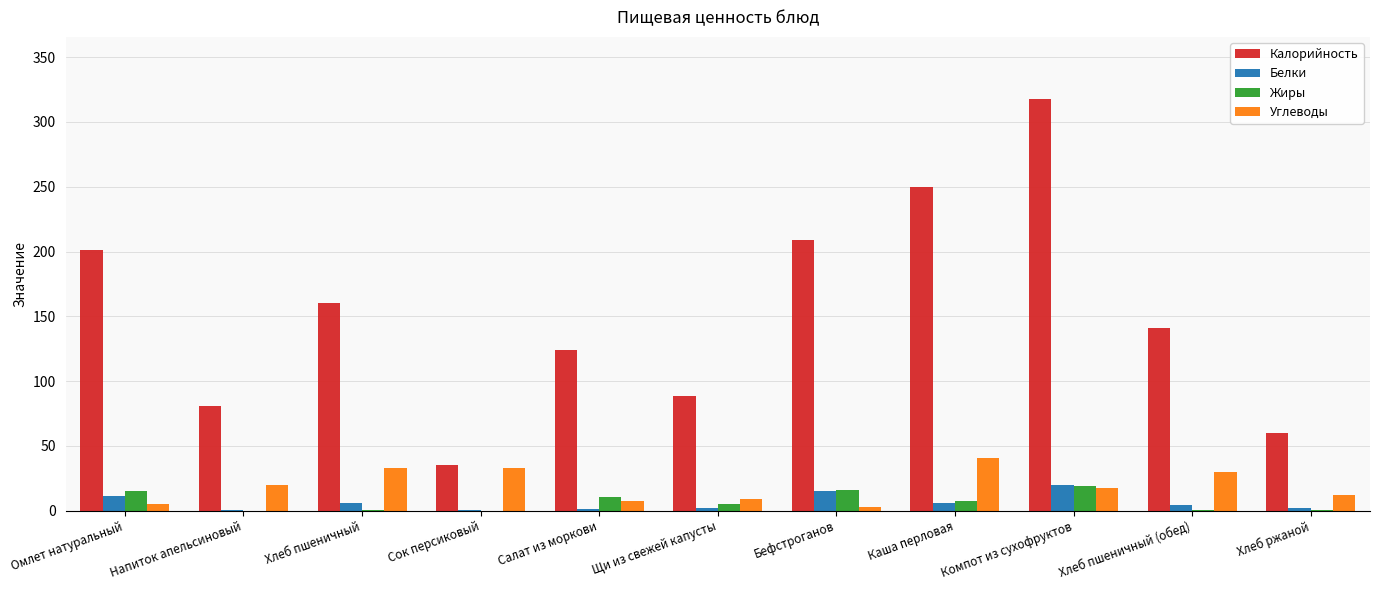

At which category is the sum across all series the highest?

Компот из сухофруктов